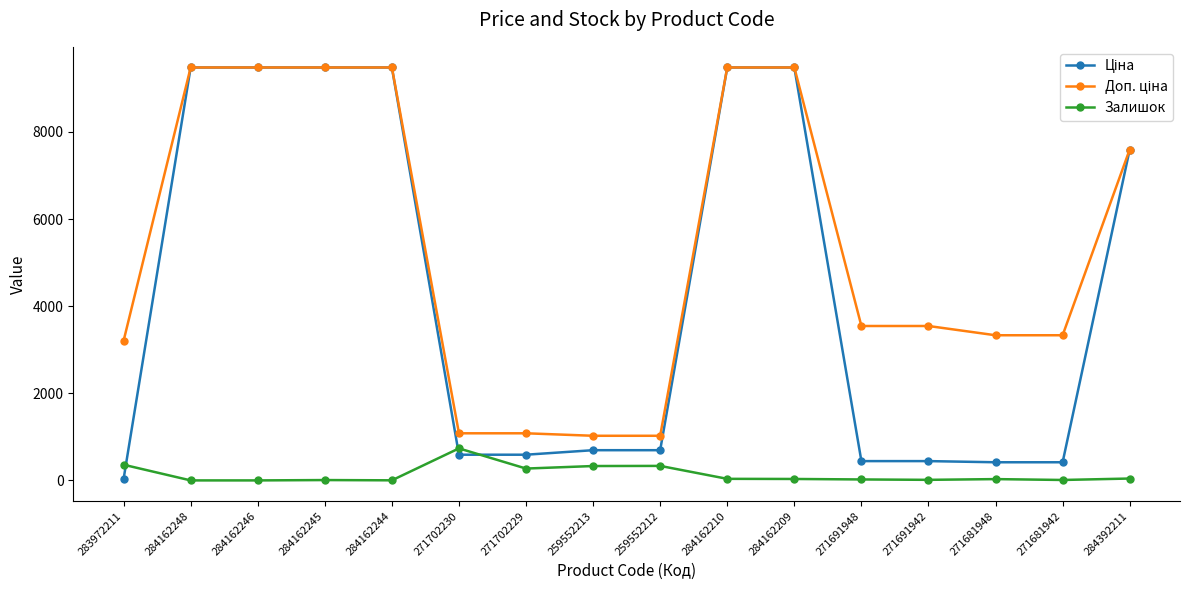

The Залишок series shows 43.0 at 284392211. True or false?

True